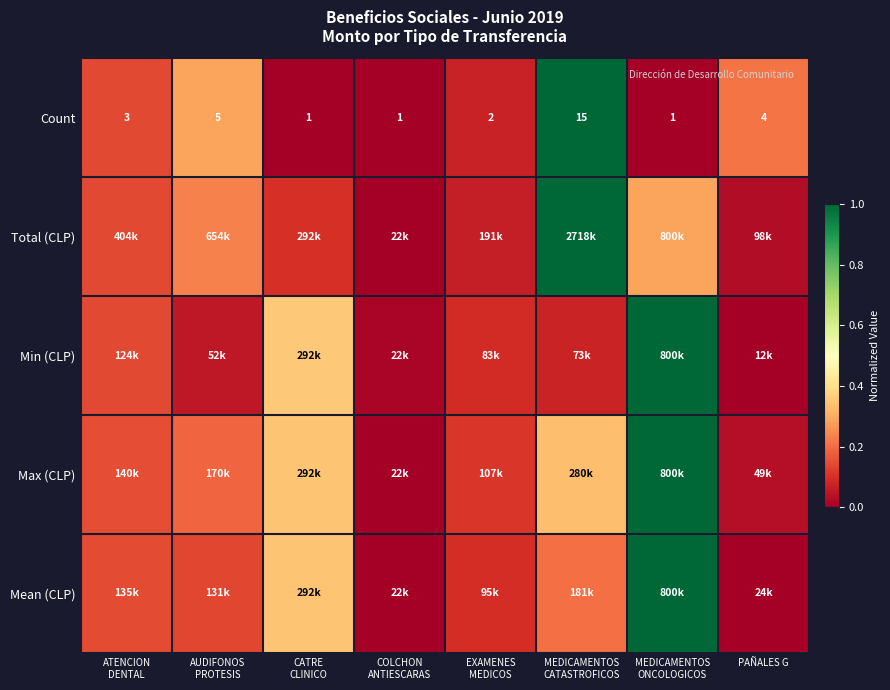

Is the value of Min (CLP) at COLCHON ANTIESCARAS greater than the value of Total (CLP) at AUDIFONOS PROTESIS?

No